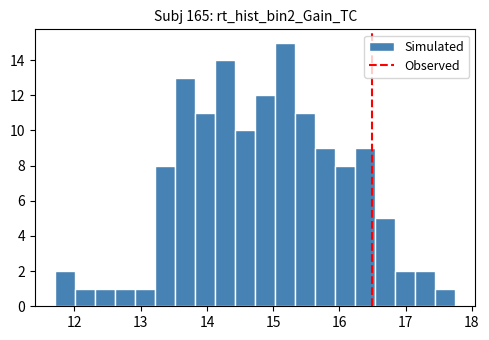

Around what value on the x-axis is the tallest bar? Give the approximate position of its centre, as read against the axis.

15.2